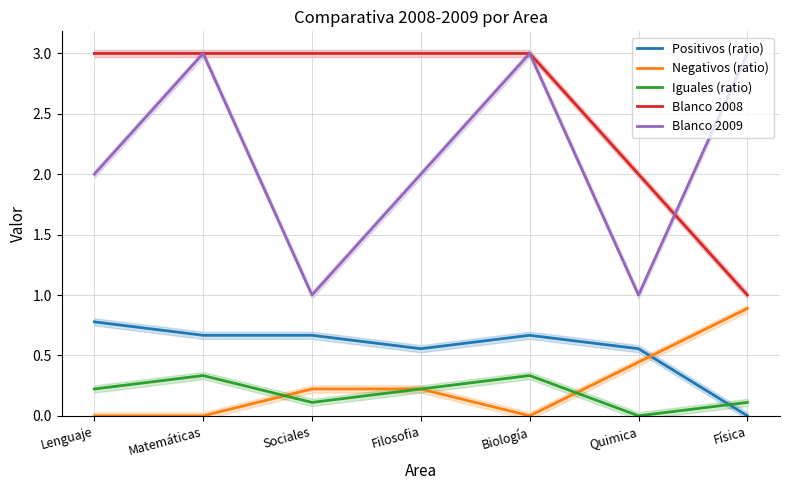

True or false: Blanco 2008 and Positivos (ratio) intersect in this chart.

False